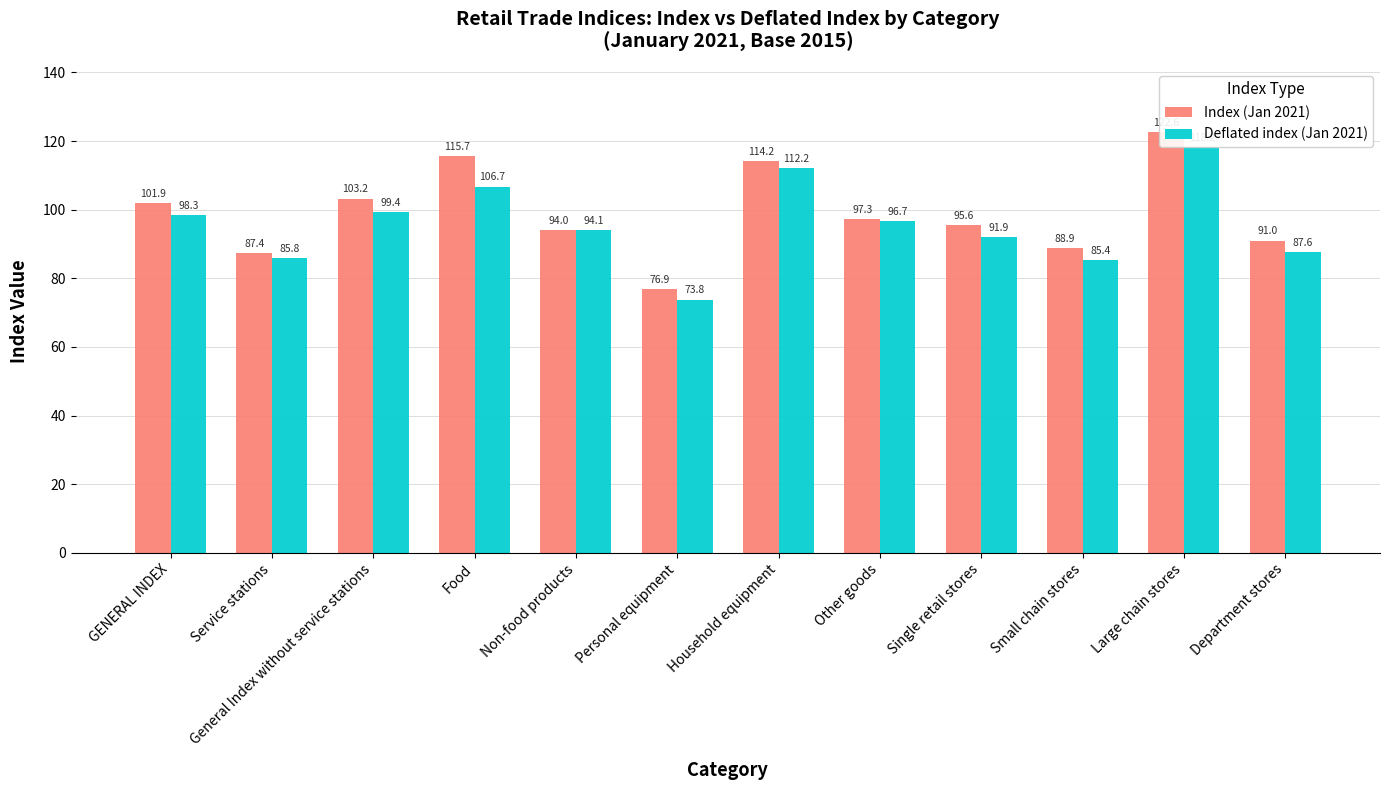

Rank the categories by Index (Jan 2021) value from highest to lowest.

Large chain stores, Food, Household equipment, General Index without service stations, GENERAL INDEX, Other goods, Single retail stores, Non-food products, Department stores, Small chain stores, Service stations, Personal equipment